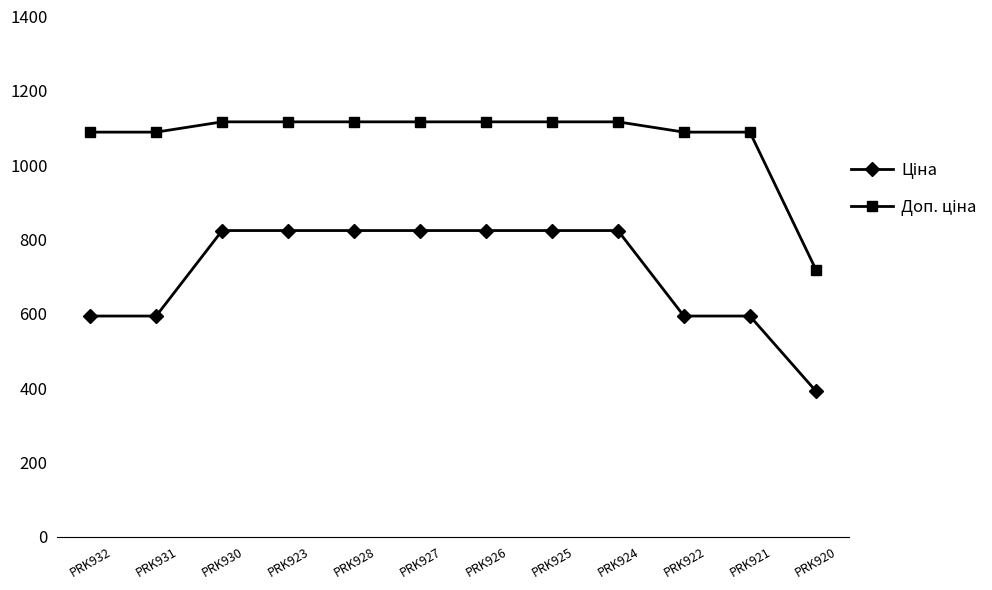

What is the smallest value displayed?

391.9